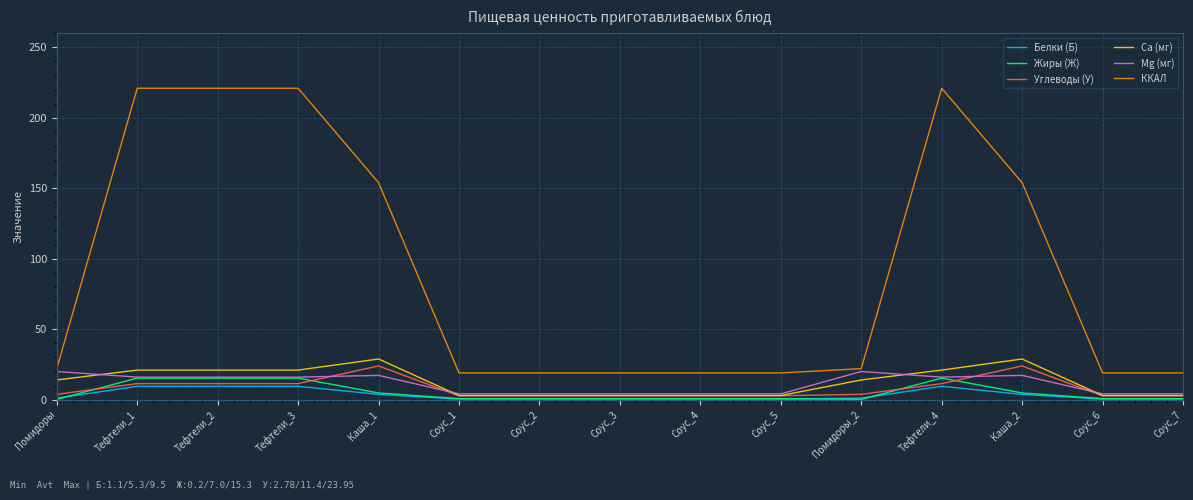

Which series has the largest total across all categories?

ККАЛ